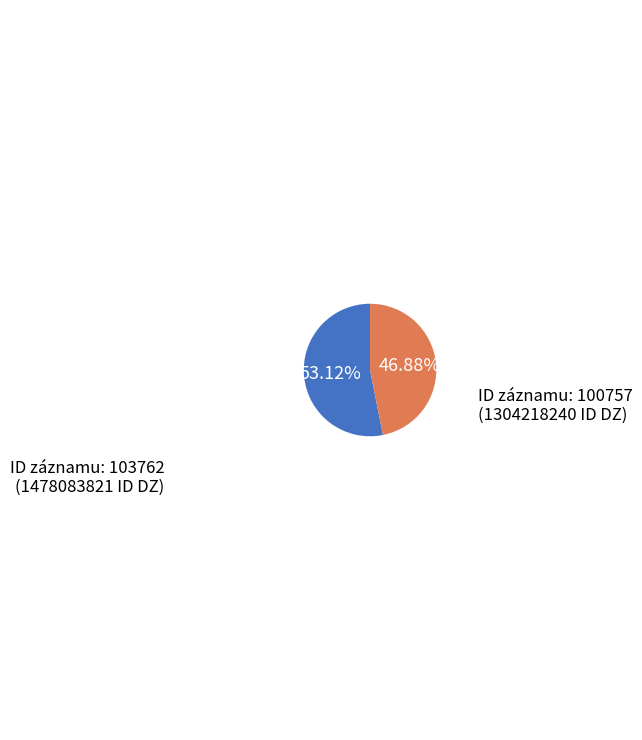

Does any single category account for the majority?

Yes